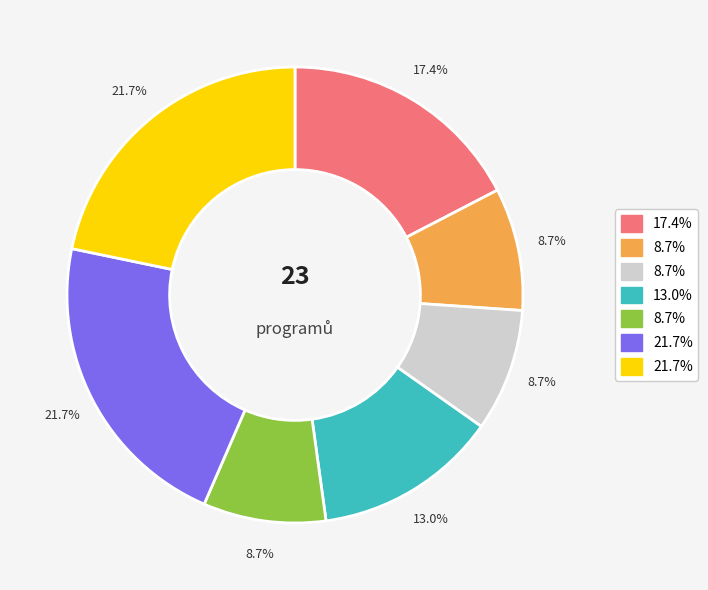

Is there a majority slice in this chart?

No